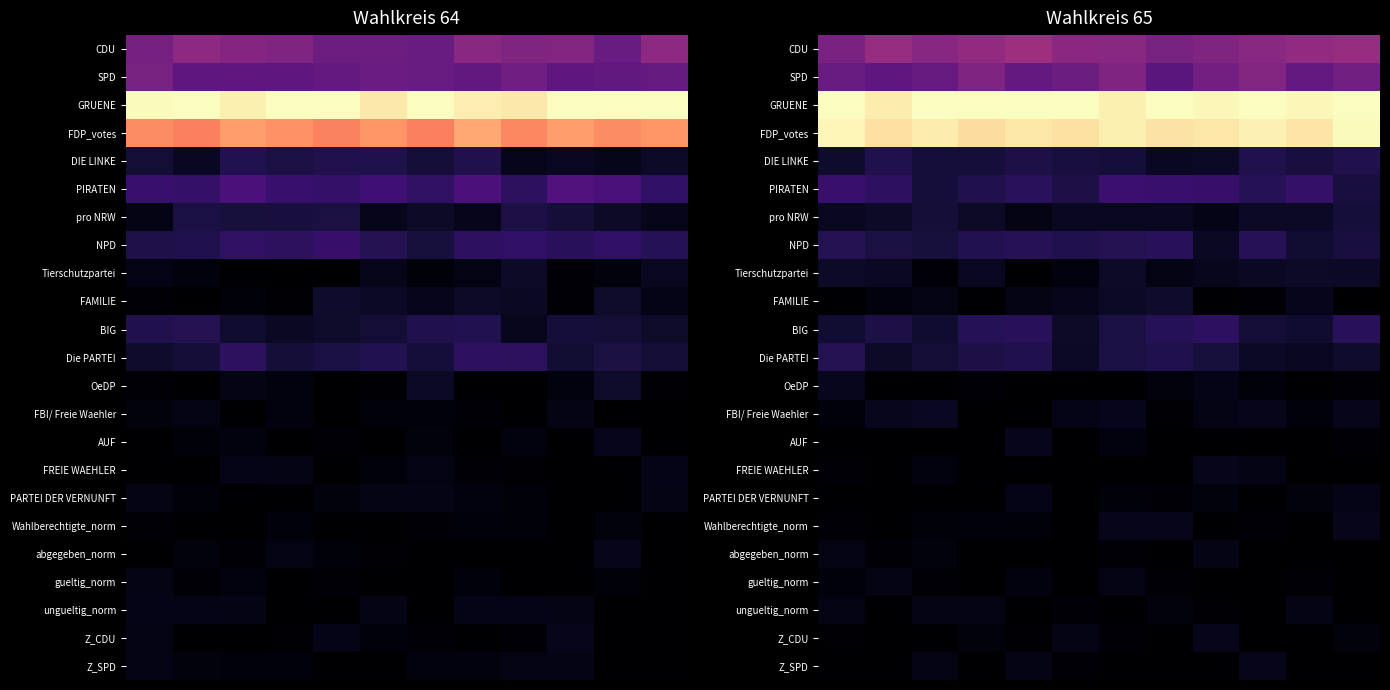

At which category is the sum across all series the highest?

6